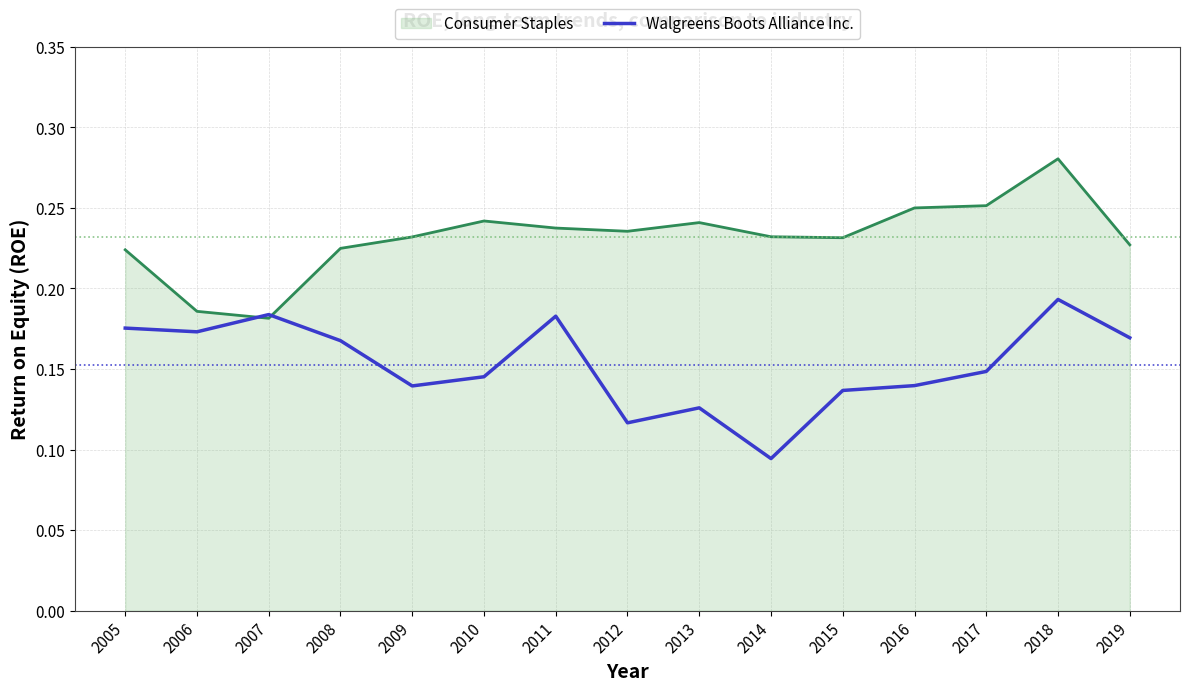

At which category does the chart reach its minimum across all series?

2014